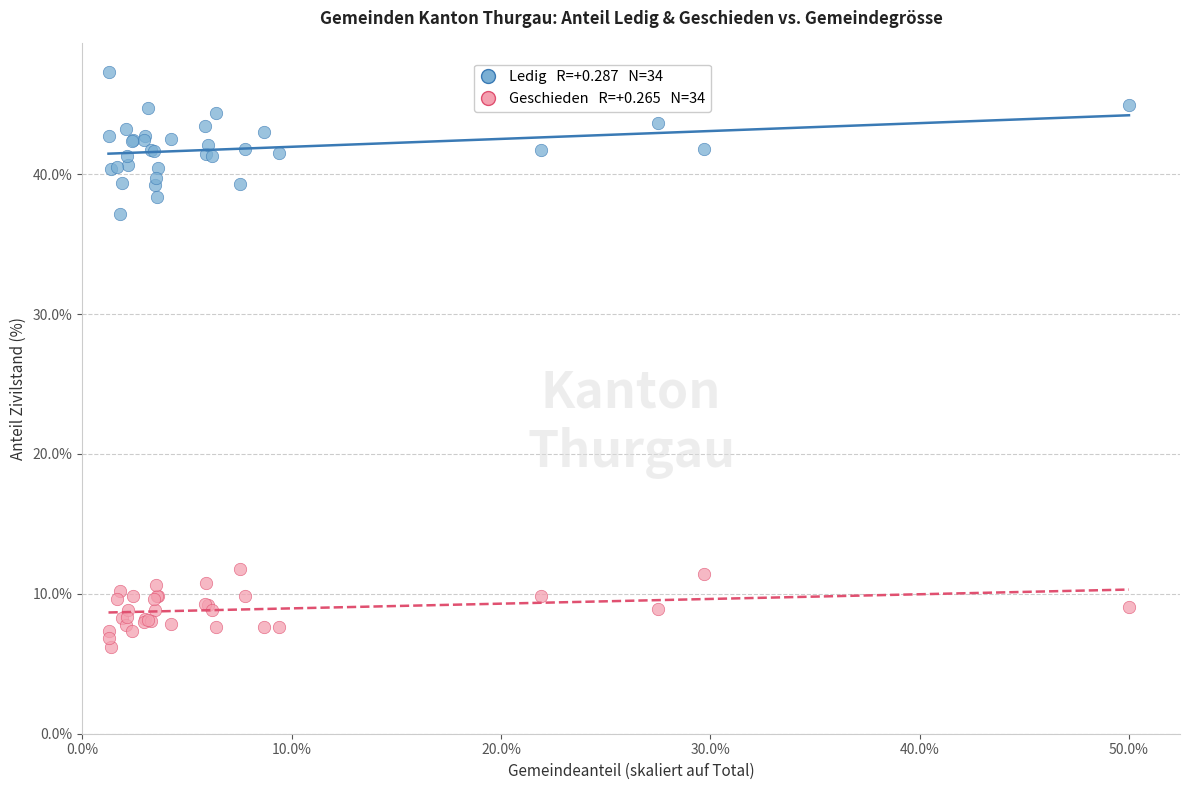

Across all series, what Y value is closest to 26?

37.1